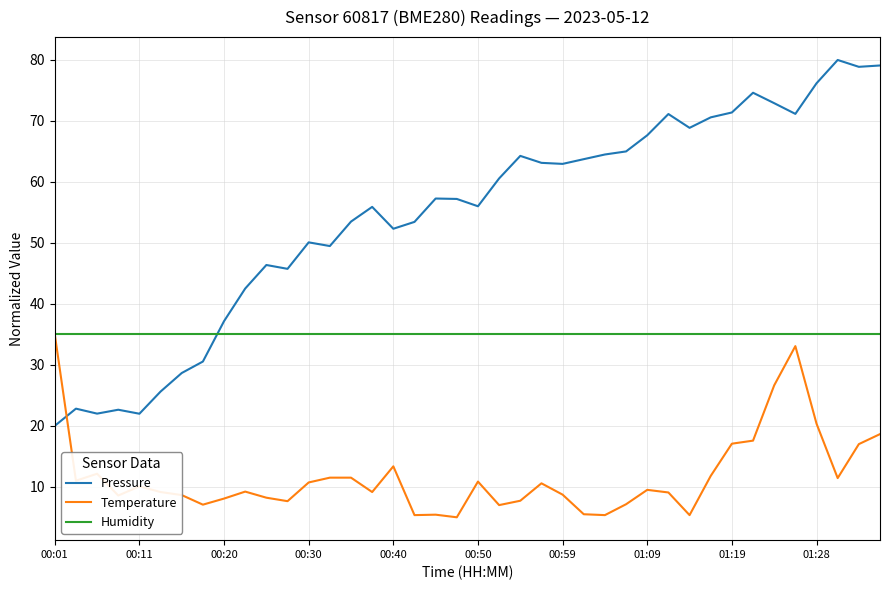

What is the smallest value displayed?

5.0